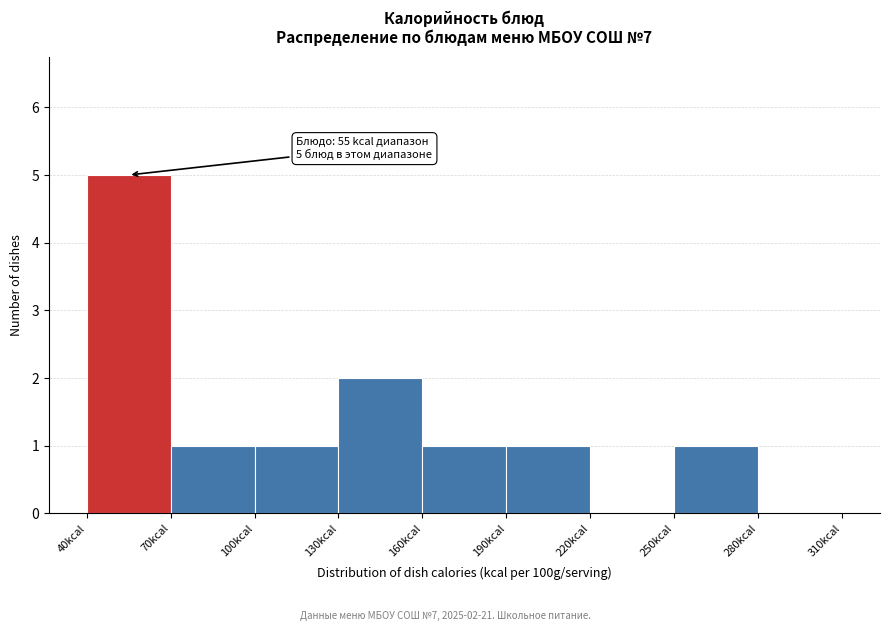

Which range on the x-axis has the tallest bar?

40 to 70